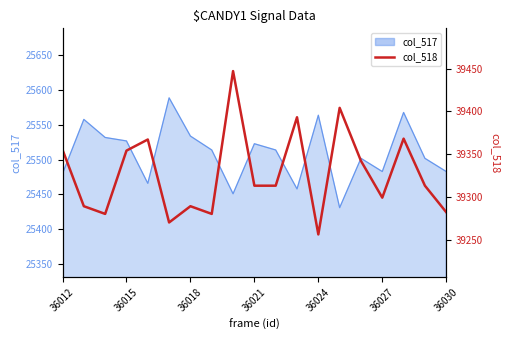

The chart shows a value of 64199 at 16. True or false?

False